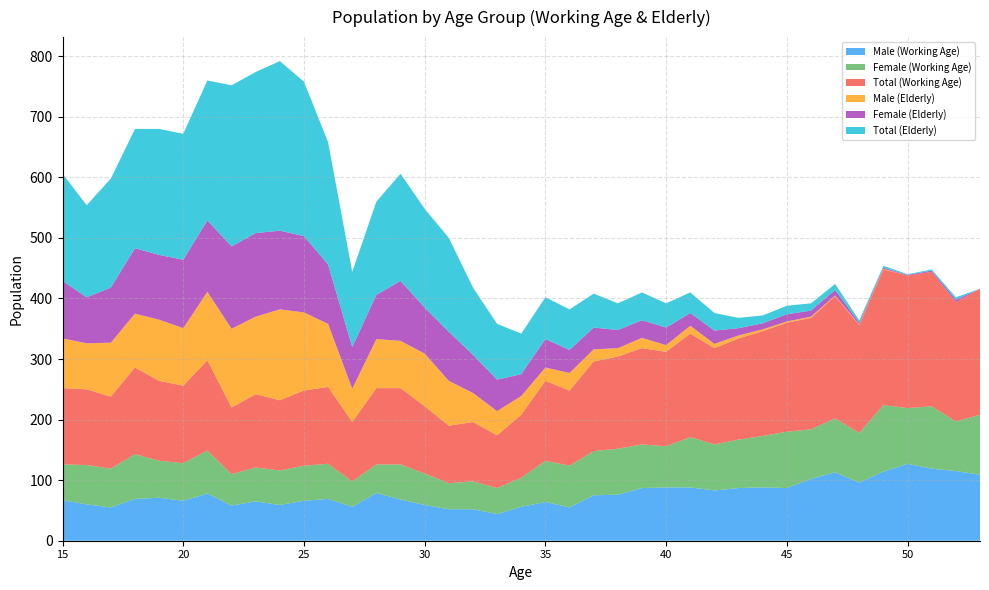

Reading left to right, transcribe all the data shown in this chart.

Male (Working Age): 15=67	16=60	17=55	18=69	19=71	20=66	21=78	22=58	23=65	24=59	25=66	26=69	27=56	28=79	29=68	30=59	31=52	32=52	33=44	34=56	35=64	36=55	37=75	38=76	39=87	40=88	41=88	42=83	43=87	44=88	45=87	46=102	47=113	48=96	49=114	50=127	51=119	52=115	53=109
Female (Working Age): 15=59	16=65	17=64	18=74	19=61	20=62	21=71	22=52	23=56	24=57	25=58	26=58	27=42	28=47	29=58	30=52	31=43	32=46	33=43	34=48	35=68	36=69	37=73	38=76	39=72	40=68	41=83	42=76	43=80	44=85	45=93	46=82	47=89	48=82	49=110	50=92	51=103	52=82	53=99
Total (Working Age): 15=126	16=125	17=119	18=143	19=132	20=128	21=149	22=110	23=121	24=116	25=124	26=127	27=98	28=126	29=126	30=111	31=95	32=98	33=87	34=104	35=132	36=124	37=148	38=152	39=159	40=156	41=171	42=159	43=167	44=173	45=180	46=184	47=202	48=178	49=224	50=219	51=222	52=197	53=208
Male (Elderly): 15=82	16=76	17=89	18=89	19=101	20=95	21=113	22=130	23=128	24=150	25=129	26=104	27=55	28=81	29=78	30=87	31=74	32=48	33=40	34=31	35=22	36=29	37=20	38=14	39=17	40=11	41=13	42=7	43=5	44=3	45=2	46=2	47=1	48=1	49=1	50=0	51=0	52=0	53=0
Female (Elderly): 15=95	16=76	17=91	18=108	19=107	20=113	21=118	22=136	23=138	24=130	25=126	26=98	27=69	28=73	29=99	30=76	31=81	32=63	33=52	34=36	35=47	36=38	37=36	38=30	39=29	40=29	41=21	42=22	43=12	44=10	45=12	46=10	47=9	48=3	49=2	50=1	51=2	52=4	53=0
Total (Elderly): 15=177	16=152	17=180	18=197	19=208	20=208	21=231	22=266	23=266	24=280	25=255	26=202	27=124	28=154	29=177	30=163	31=155	32=111	33=92	34=67	35=69	36=67	37=56	38=44	39=46	40=40	41=34	42=29	43=17	44=13	45=14	46=12	47=10	48=4	49=3	50=1	51=2	52=4	53=0